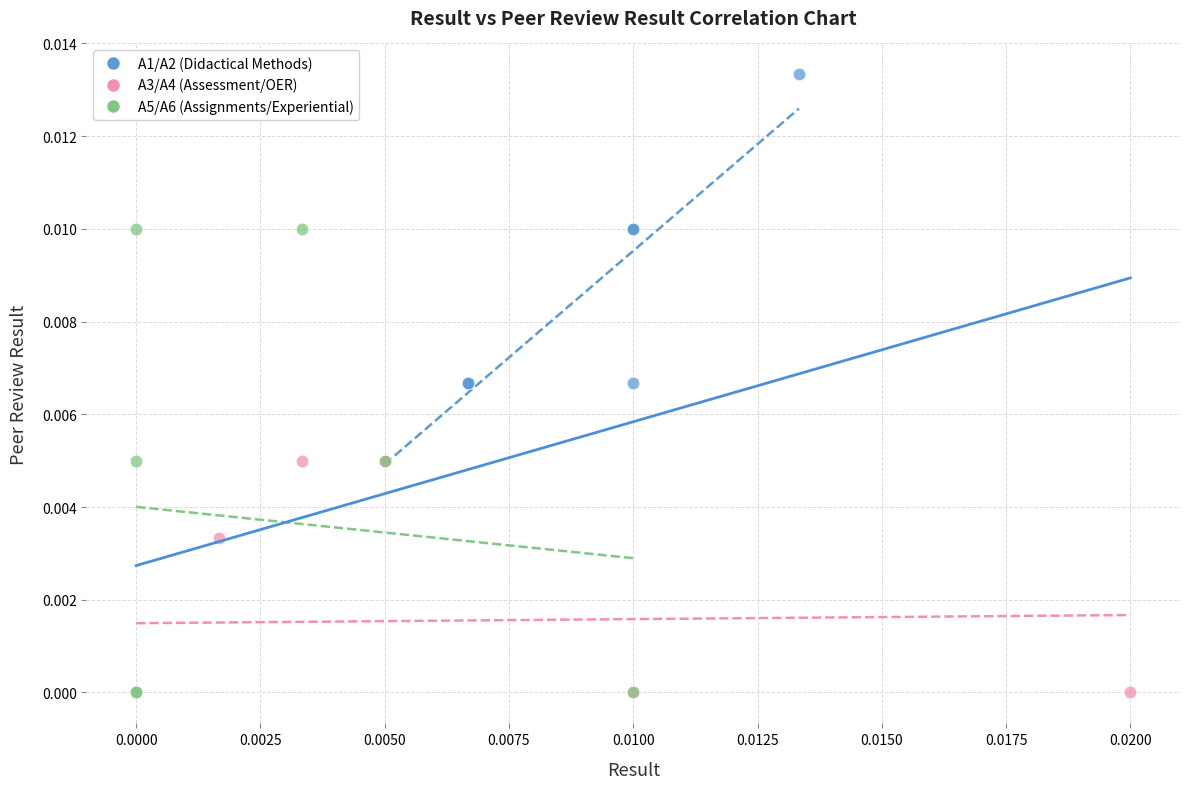

Which series has the widest spread of Y values?

A5/A6 (Assignments/Experiential)